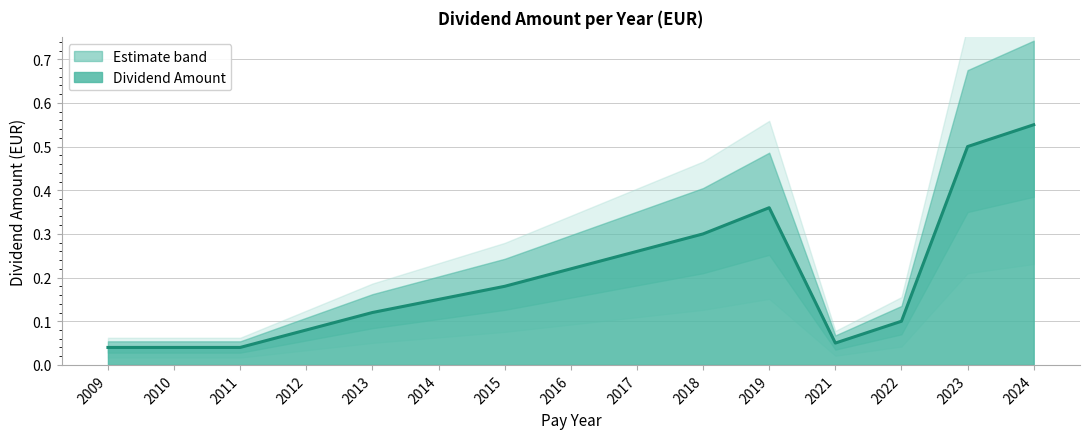

Which has a higher value, 2023 or 2016?

2023